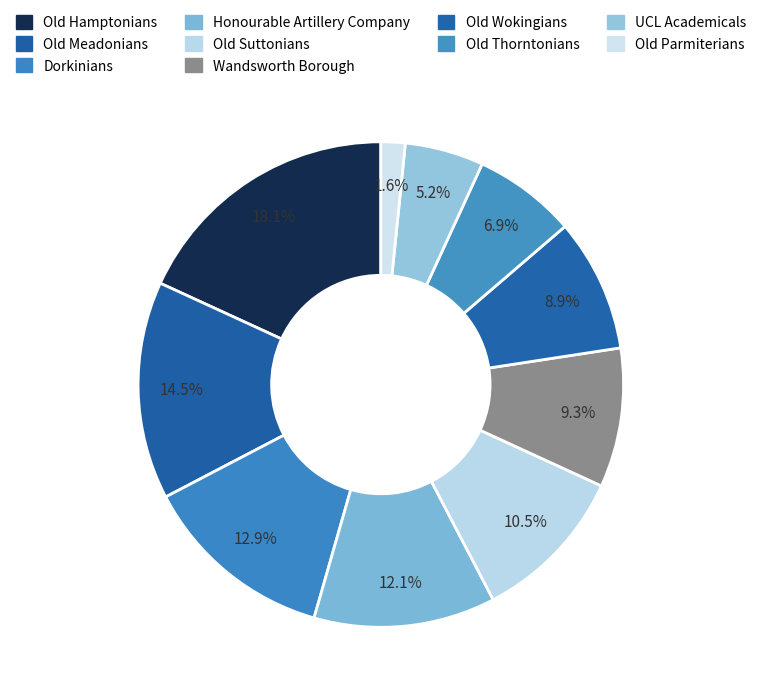

Do Old Suttonians and Old Meadonians together represent more than half of the pie?

No